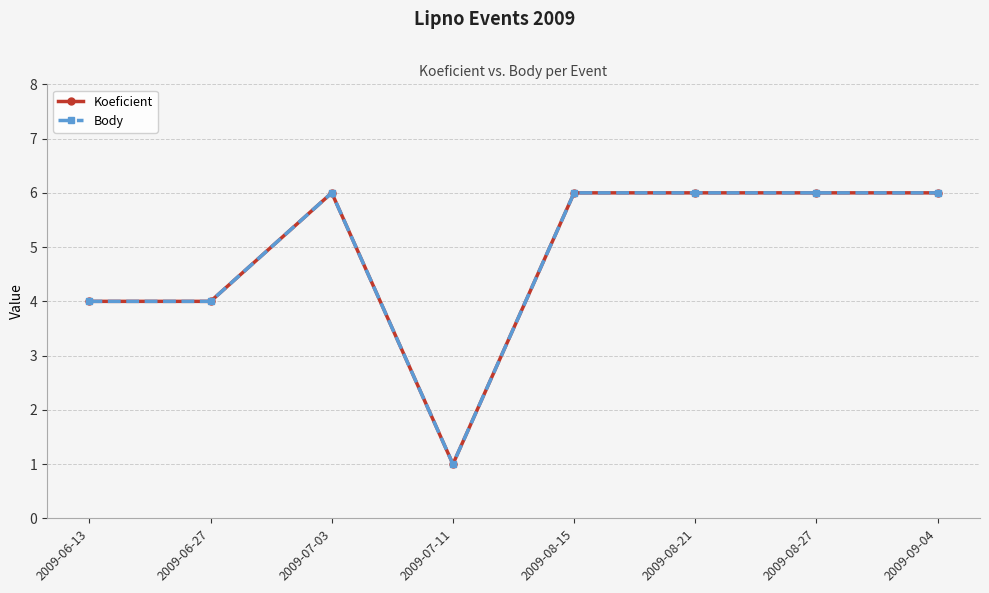

How many interior local valleys does the Body series have?

1